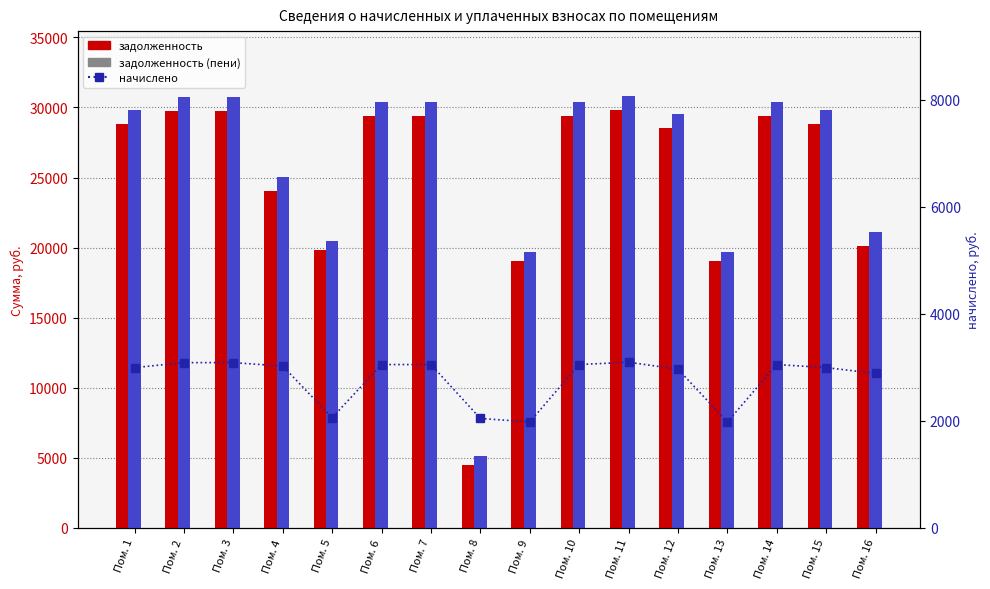

What is the minimum value for задолженность?

4458.8